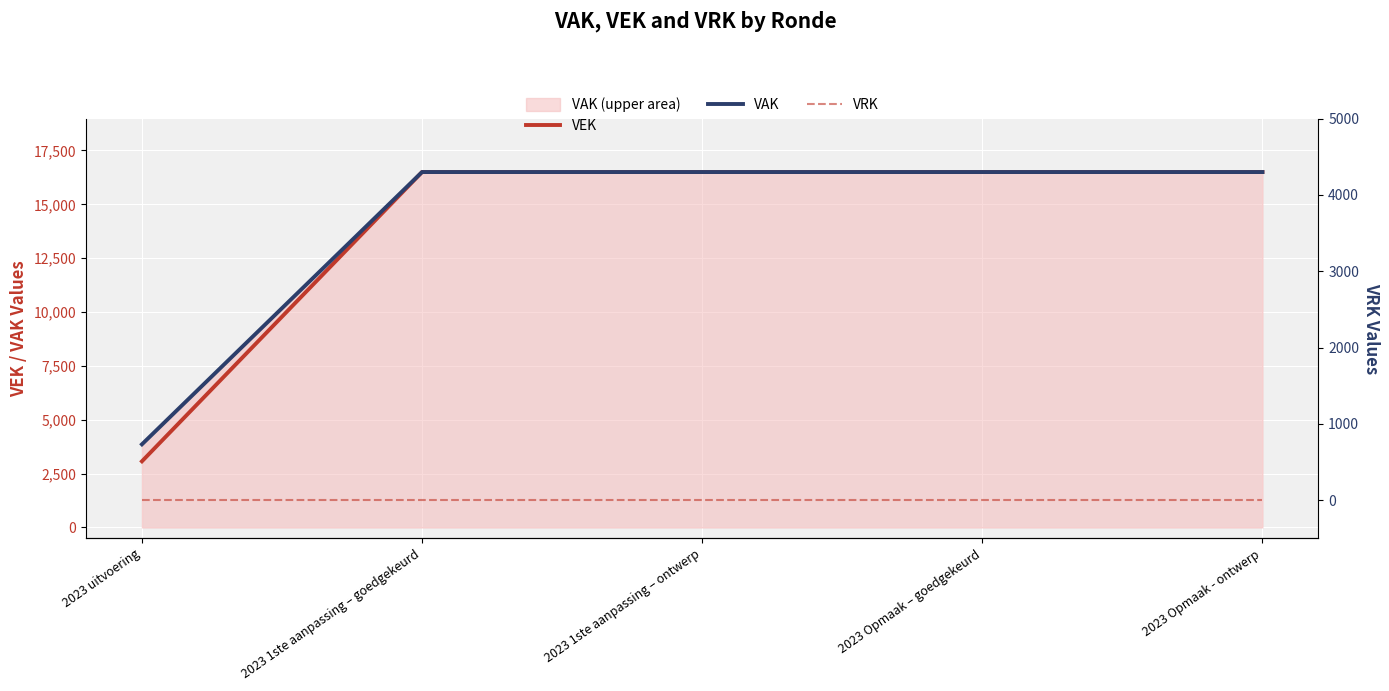

What is the maximum value shown in the chart?

16500